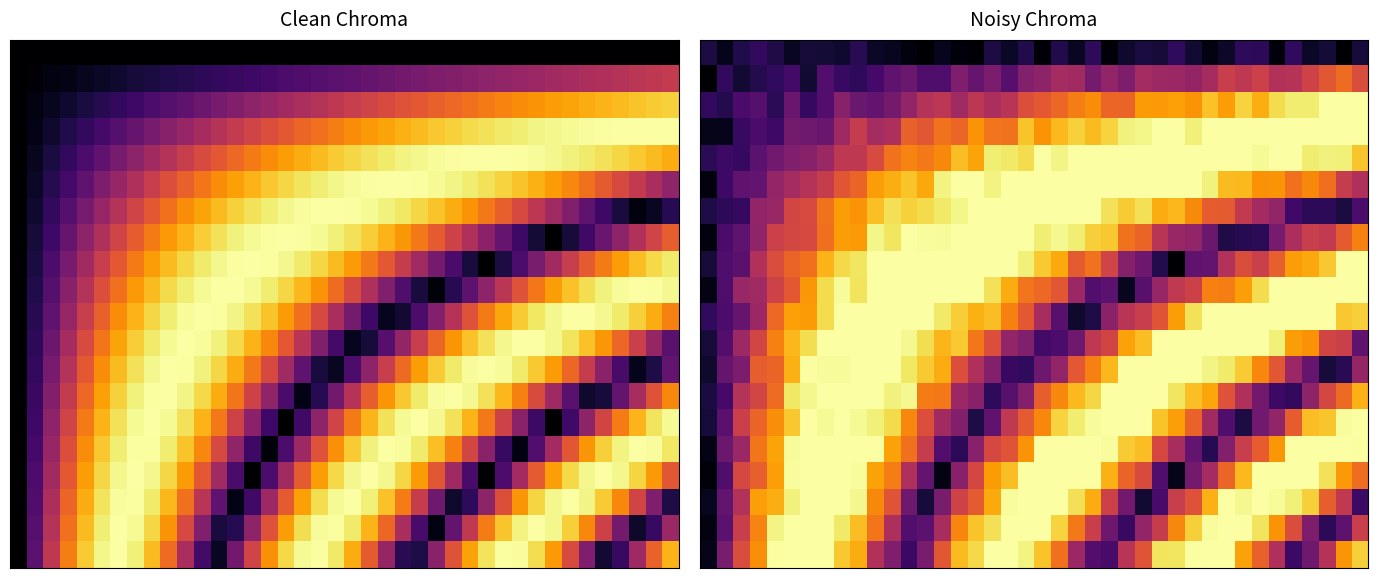

What is the spread (max minus min) of values at 22?

0.9